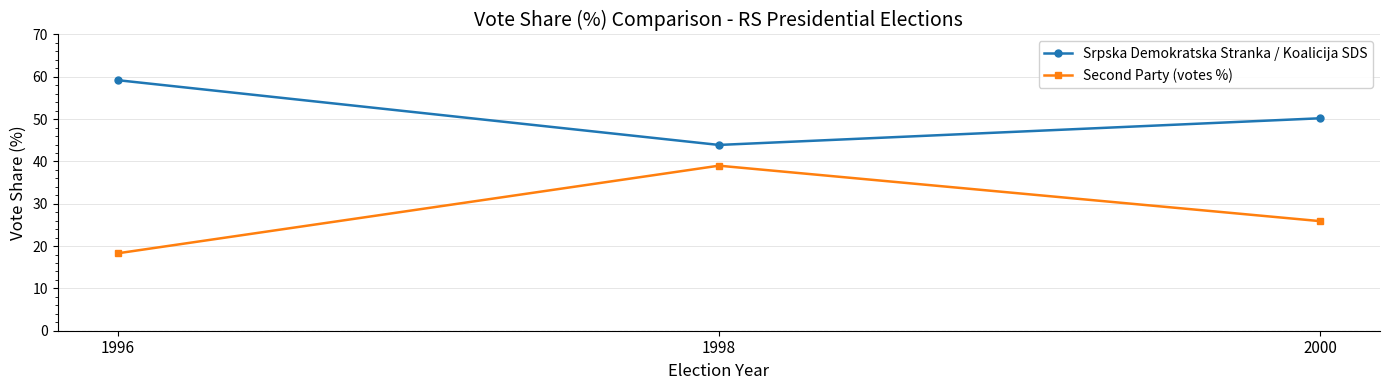

What is the average value of the Srpska Demokratska Stranka / Koalicija SDS series?

51.1